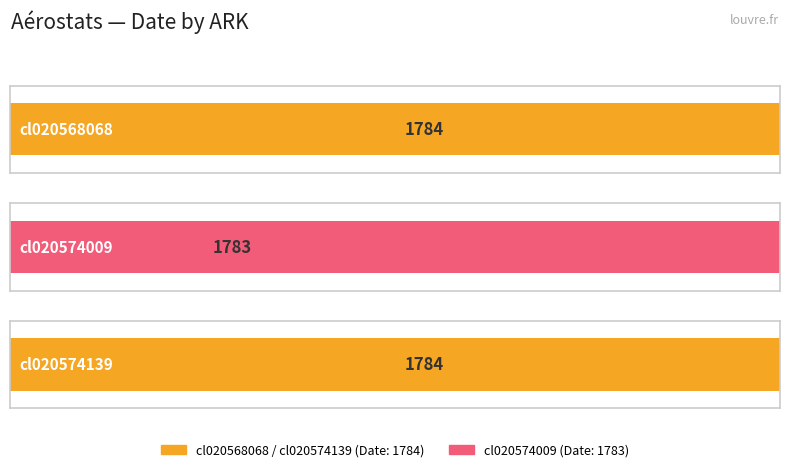

At which category does the chart reach its peak across all series?

cl020568068